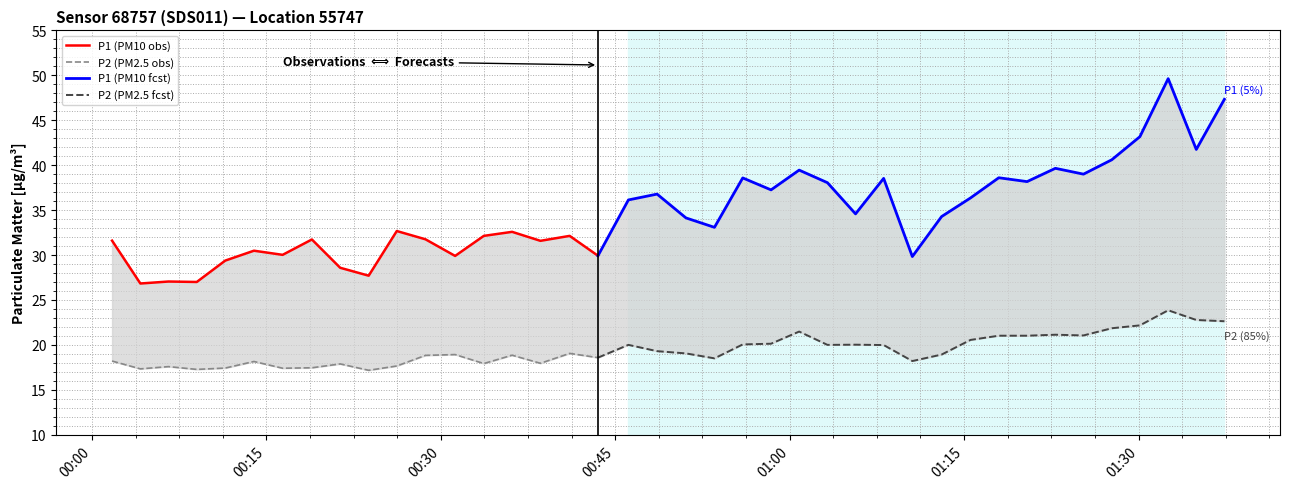

Does the chart display data point markers on the line(s)?

No